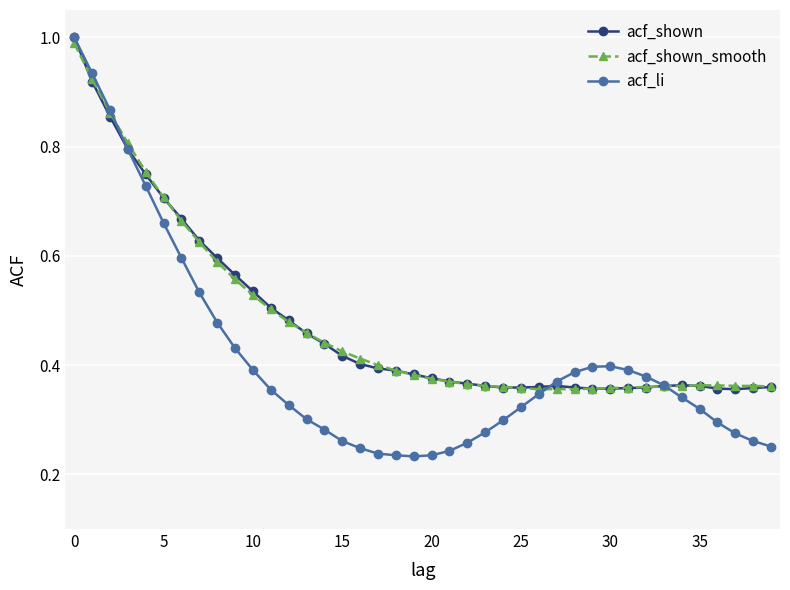

At how many categories does at least one series exceed 0?

40